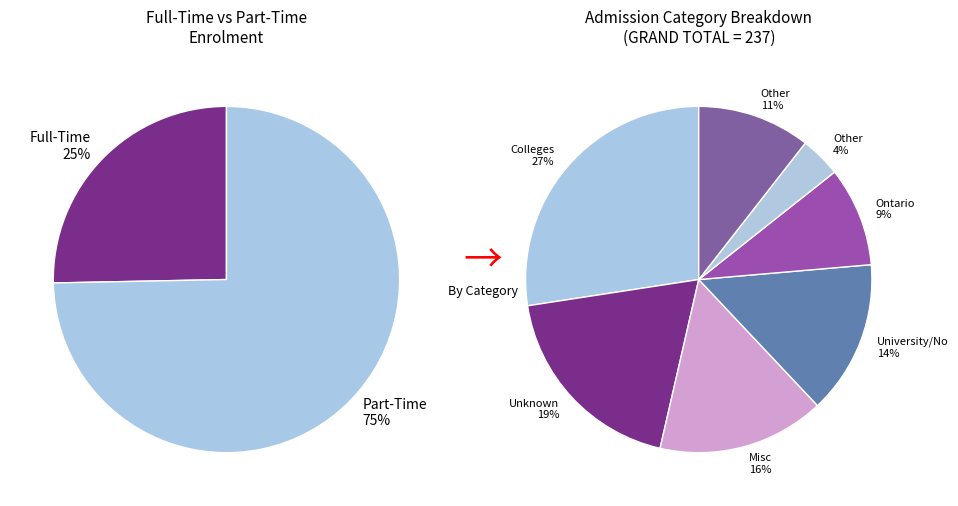

What percentage is the Colleges of Applied Arts and Technology slice, to the nearest percent?

27%